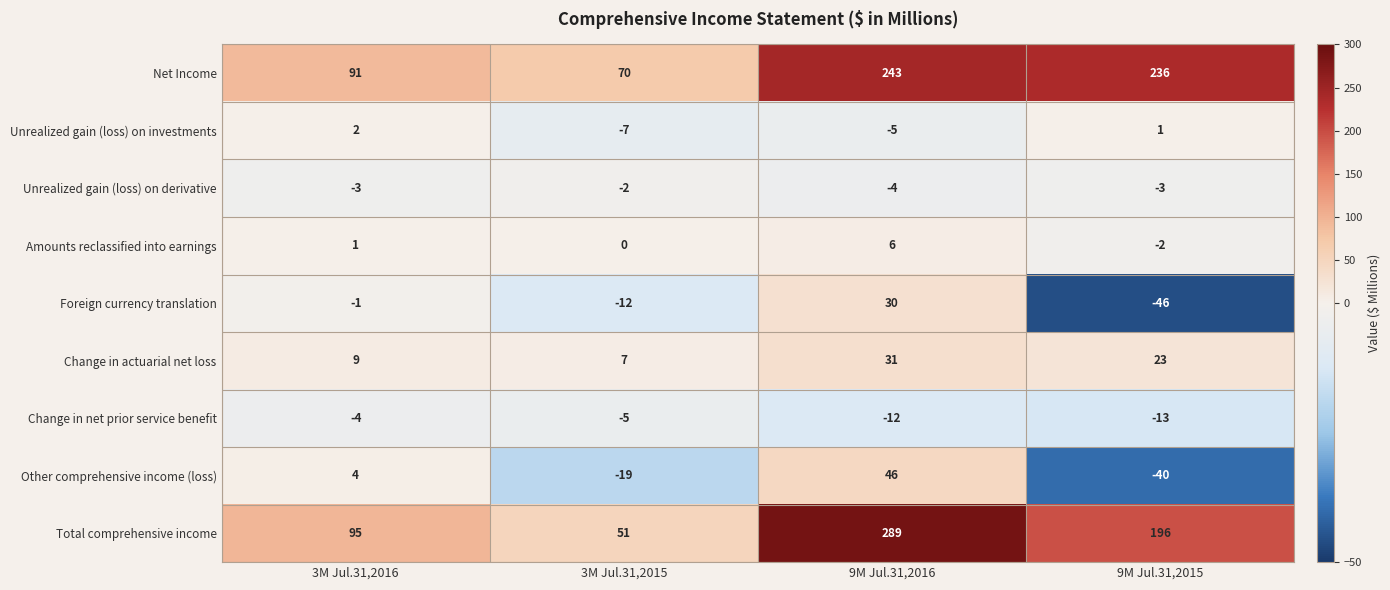

Which series changed the most between 3M Jul.31,2015 and 9M Jul.31,2016?

Total comprehensive income